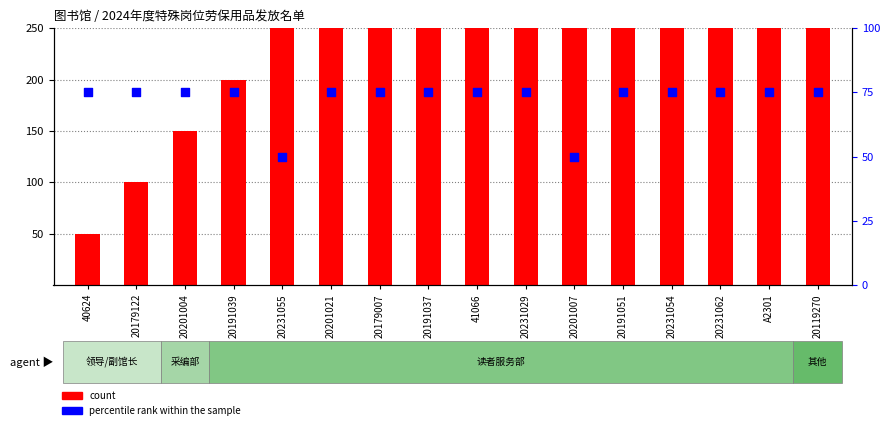

What are all the series names shown in the legend?

count, percentile rank within the sample